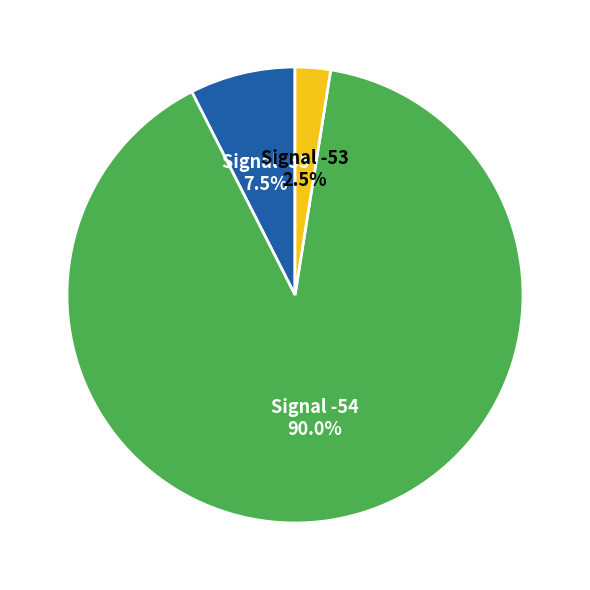

To the nearest percent, what is the average slice percentage?

33%